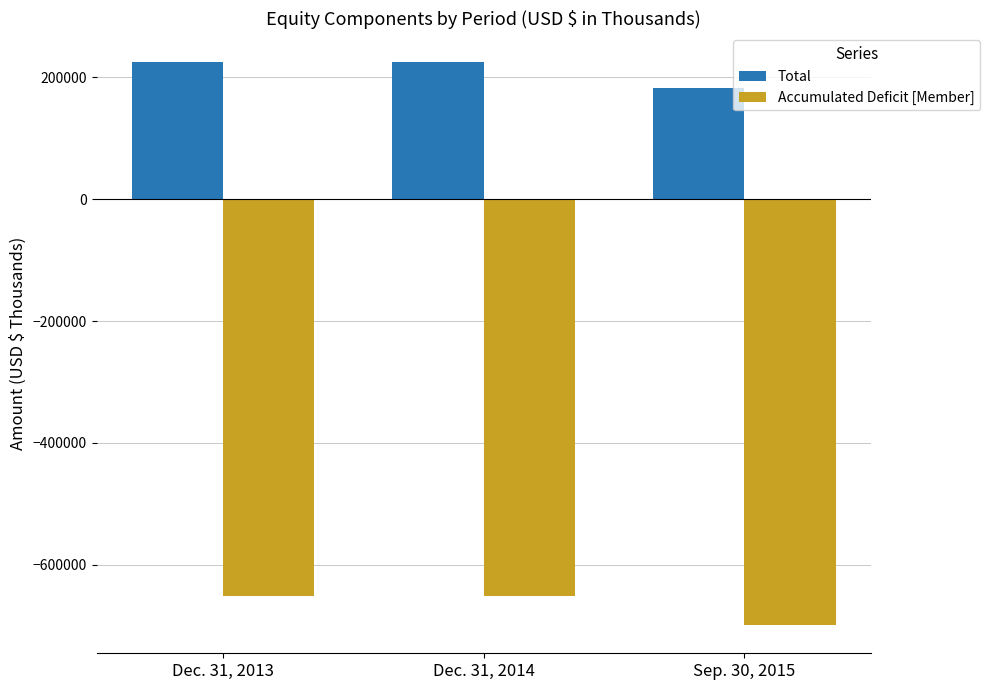

What is the approximate value of Total at Sep. 30, 2015?

183231